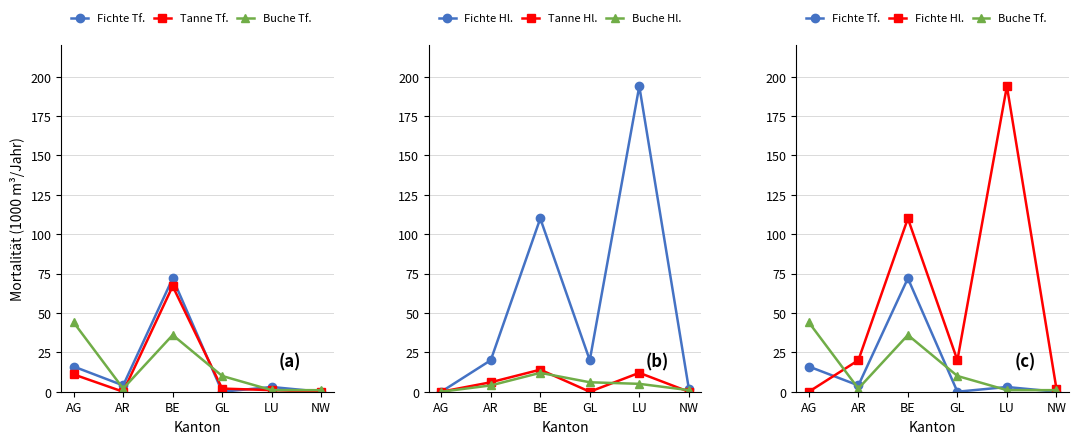

How many lines are shown in the chart?

6